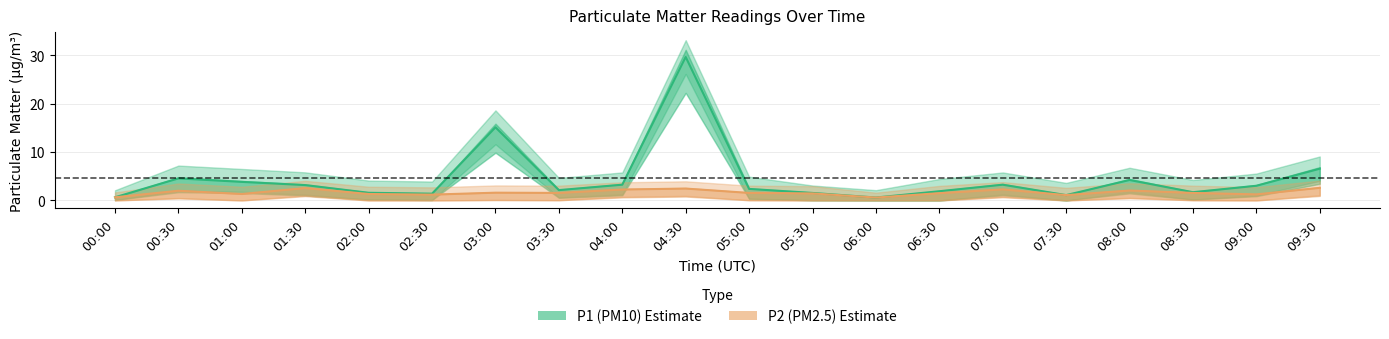

What is the value of the P1 (PM10) point at the 15th from the left?

3.2